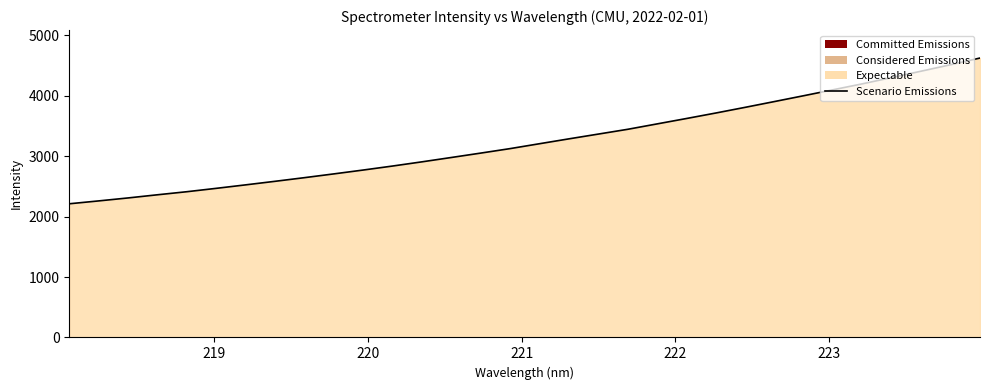

What is the greatest value displayed?

4624.7